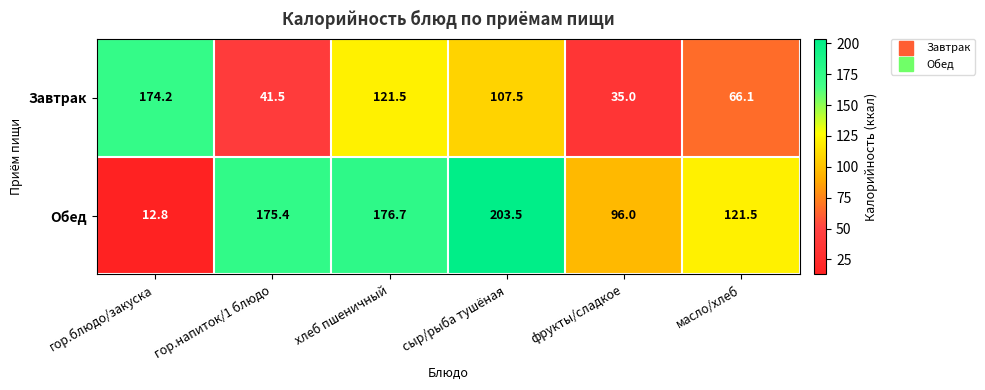

What is the greatest value displayed?

203.5